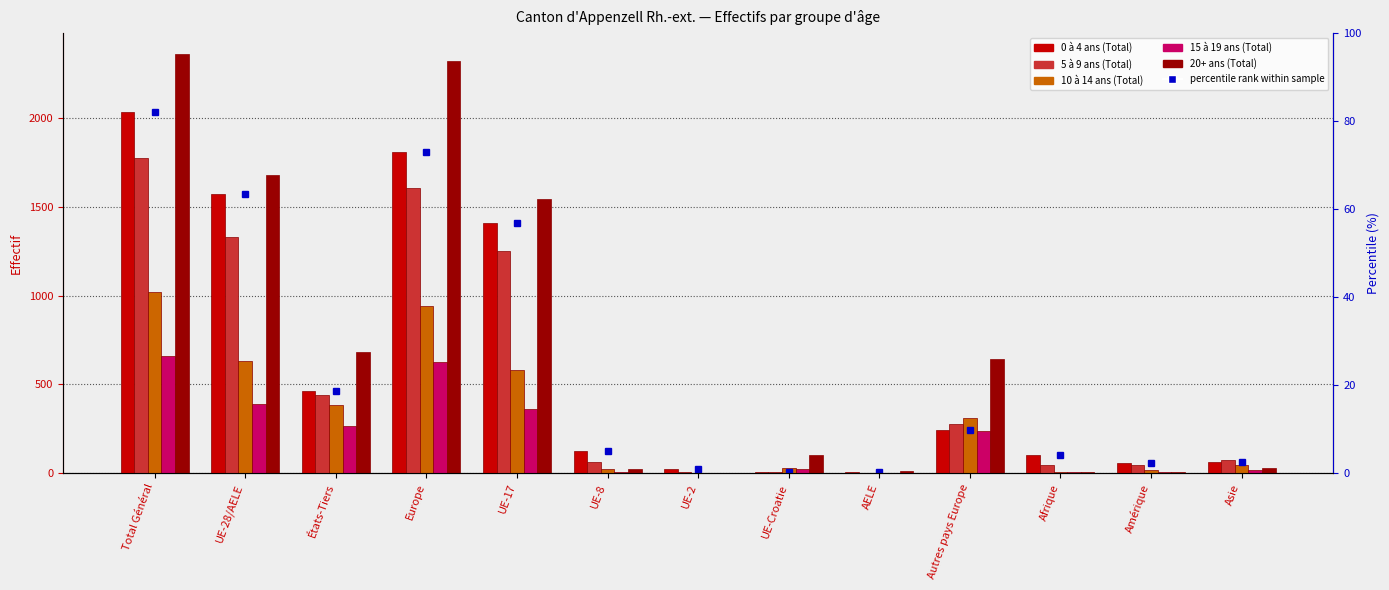

What is the difference between the highest and lowest values at UE-Croatie?

92